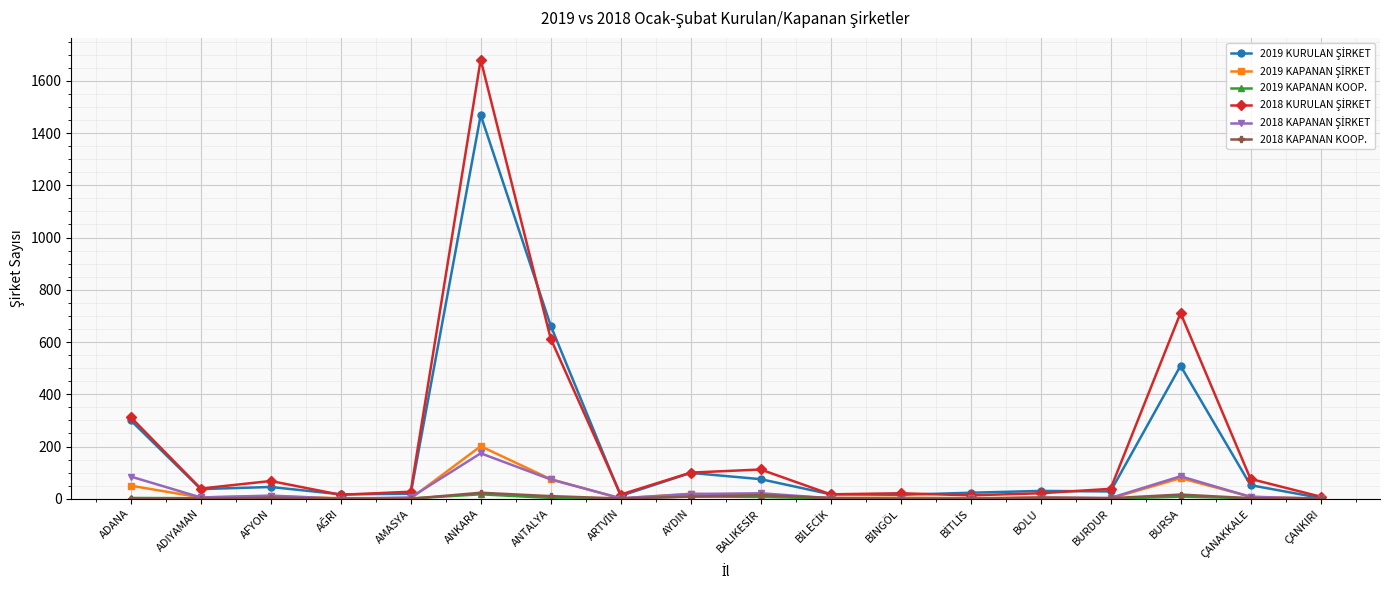

How many data points does each series have?

18